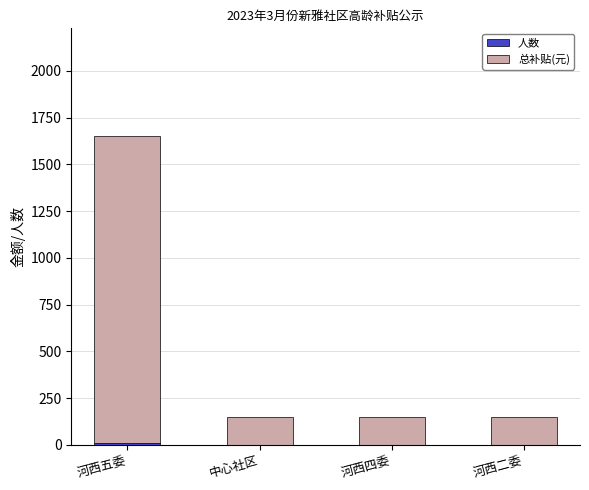

At which category is the sum across all series the highest?

河西五委